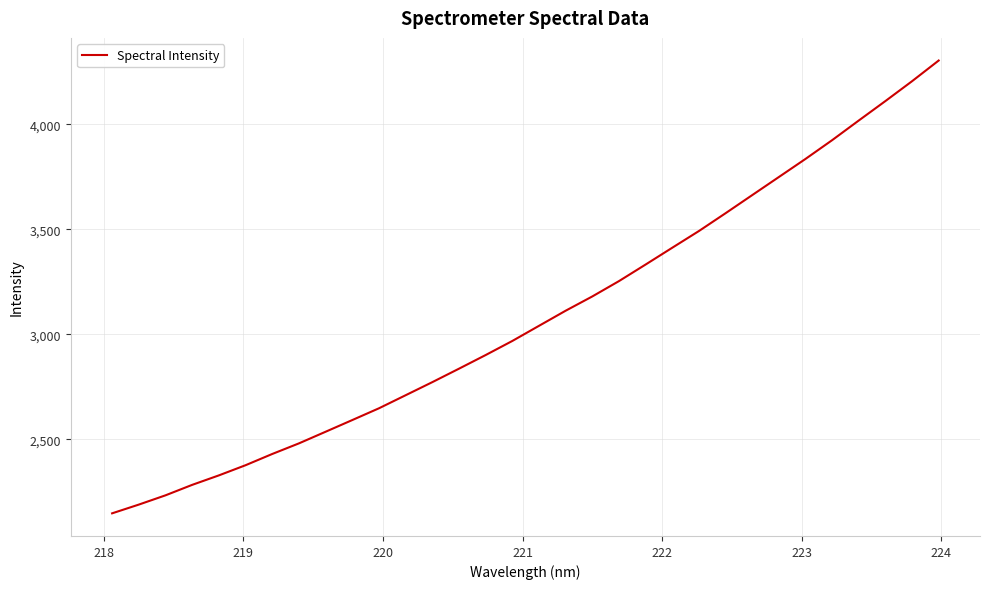

What is the difference between the maximum and minimum values?

2156.8